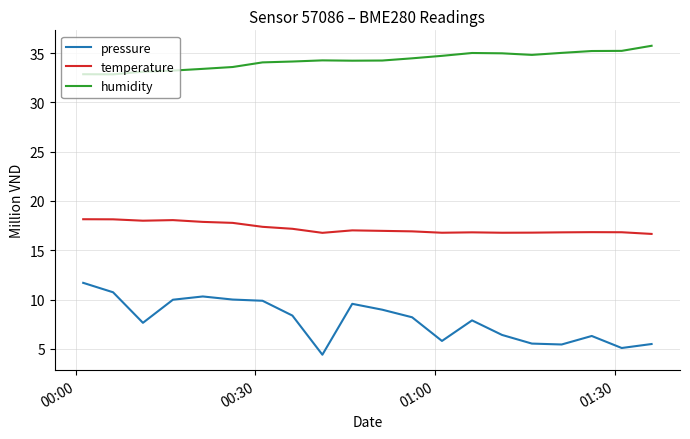

What is the average value of the pressure series?

7.9